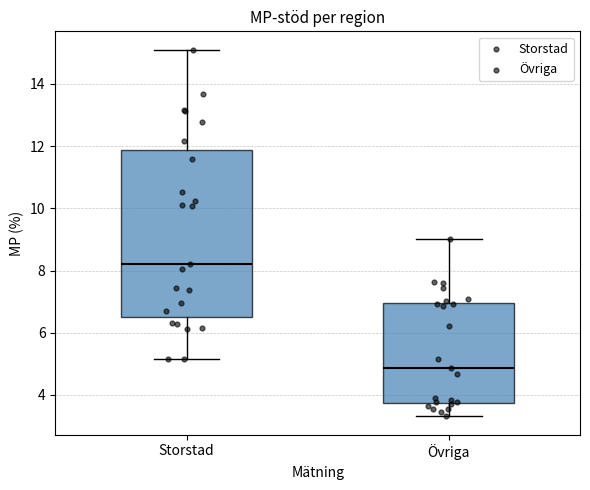

Which box is the tallest, from its lower edge to its upper edge?

Storstad